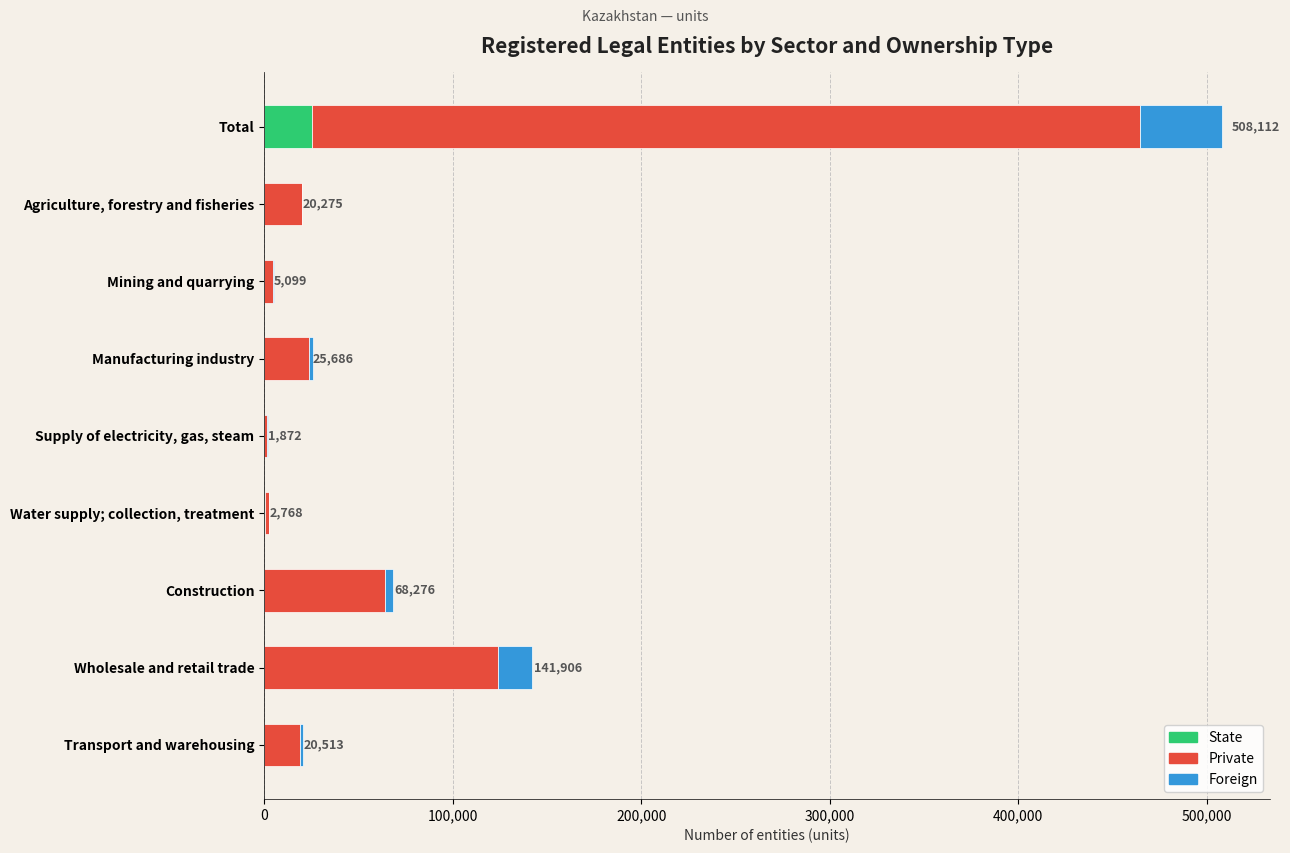

At which label does State reach its peak?

Total